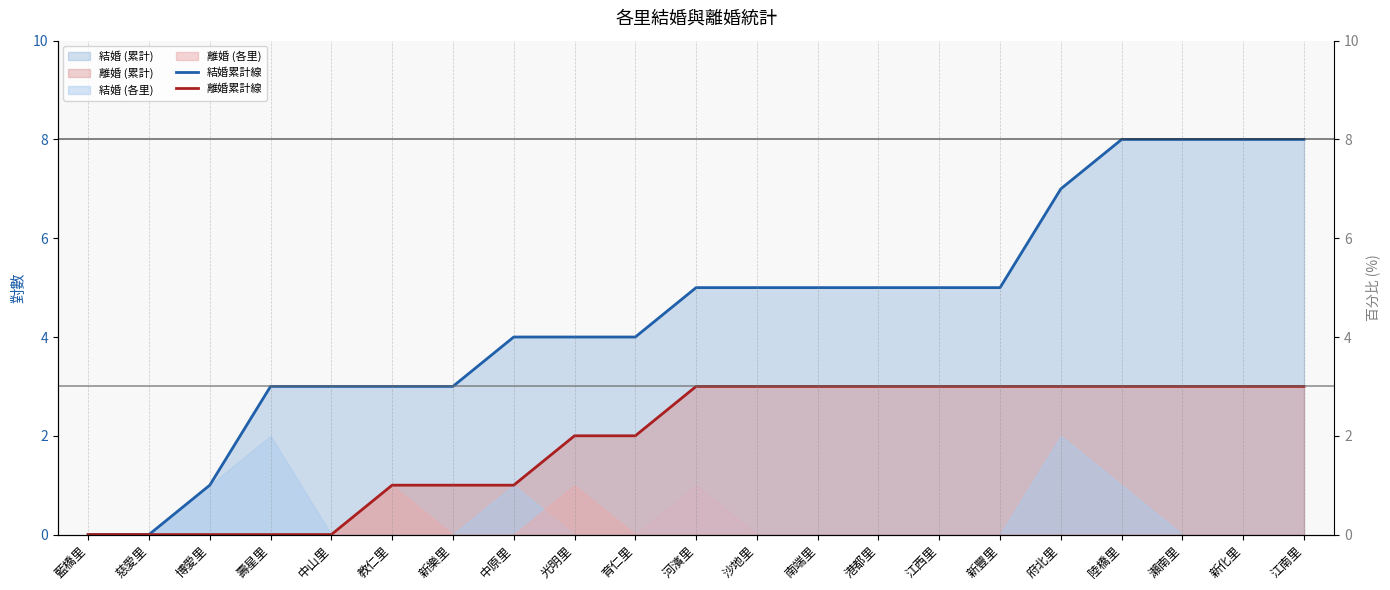

At how many categories does at least one series exceed 3?

14